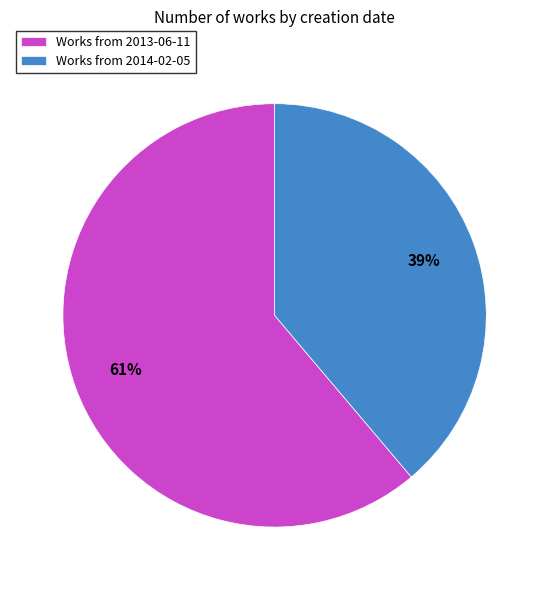

Is it true that Works from 2014-02-05 is 39% of the pie?

True